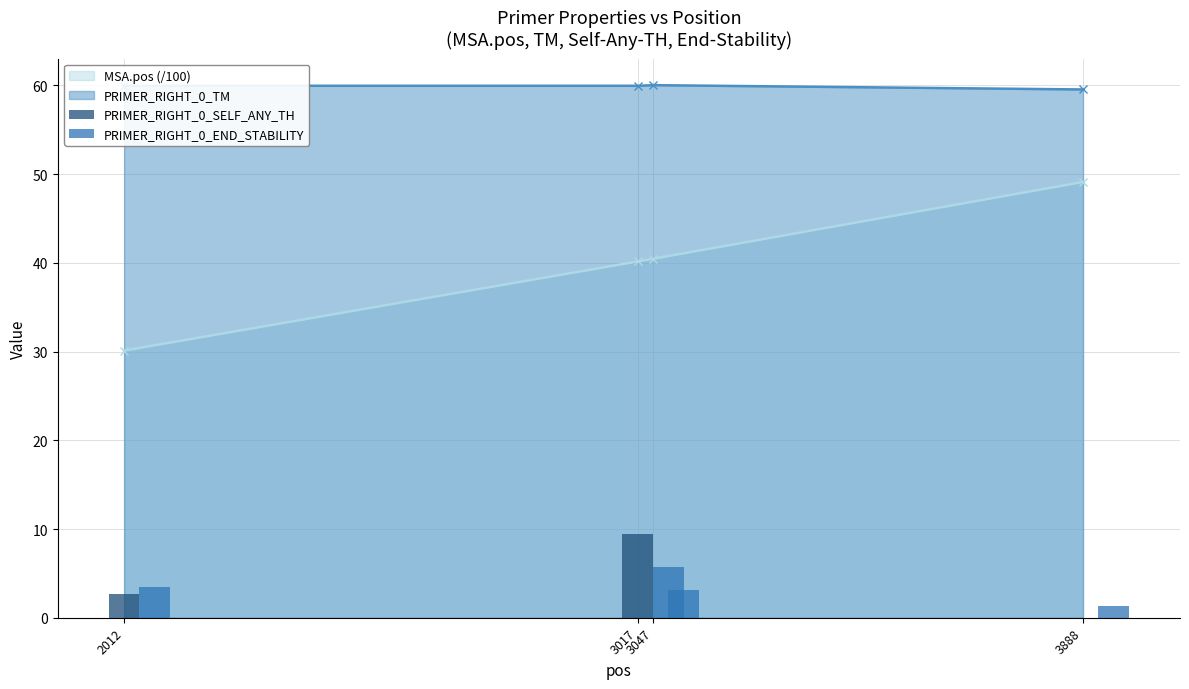

How many values in the PRIMER_RIGHT_0_END_STABILITY series exceed 3?

3